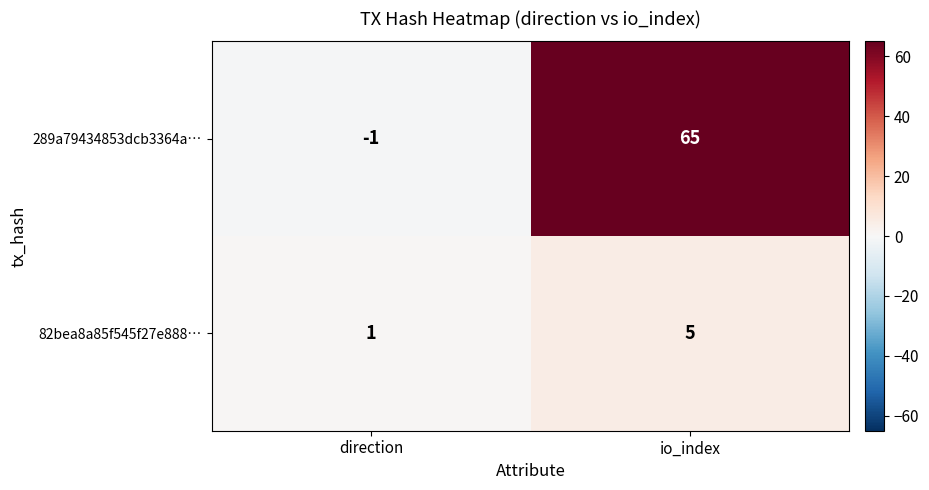

Rank the series by their average value, from highest to lowest.

289a79434853dcb3364a…, 82bea8a85f545f27e888…